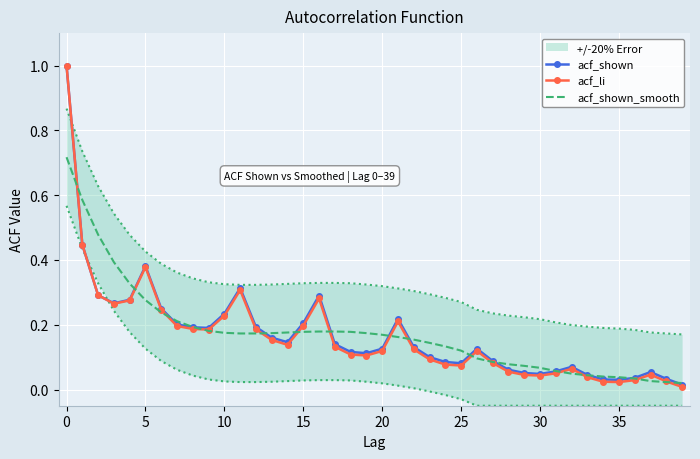

Which label corresponds to the smallest value in the chart?

39